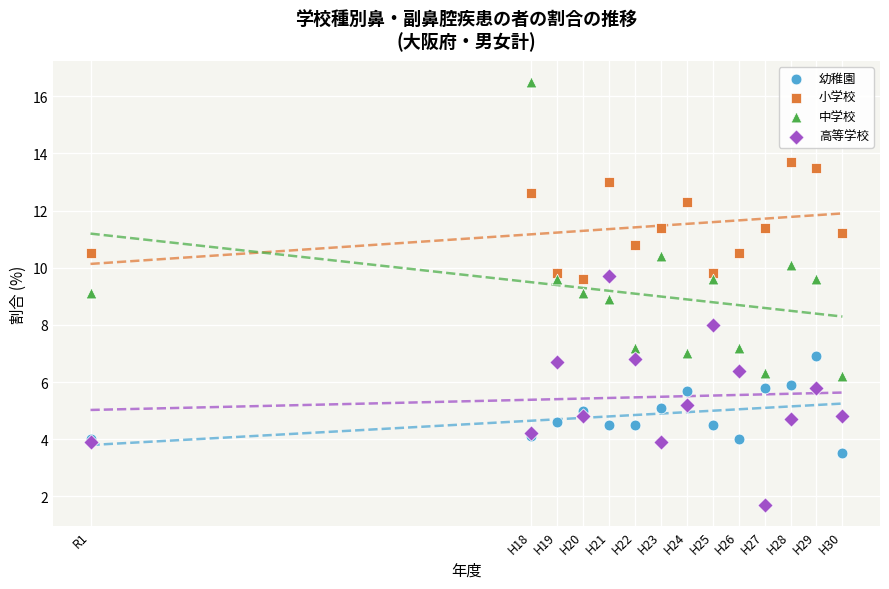

Which series reaches the minimum Y coordinate?

高等学校